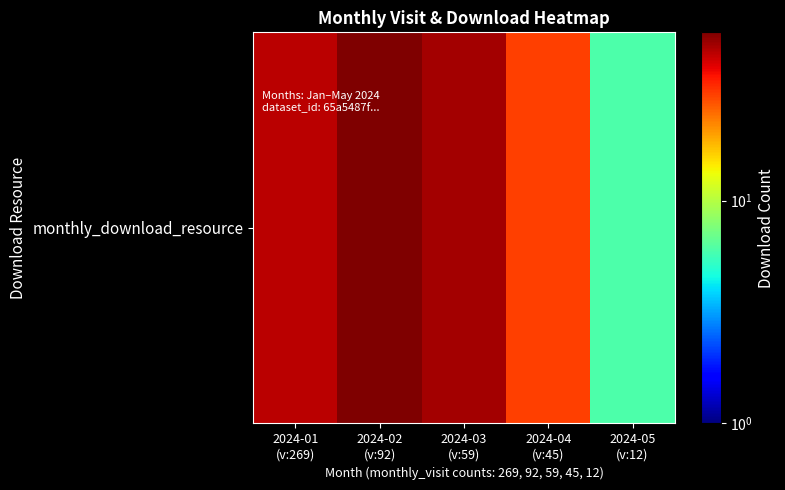

True or false: the data shows 72 at 2024-01
(v:269).

False